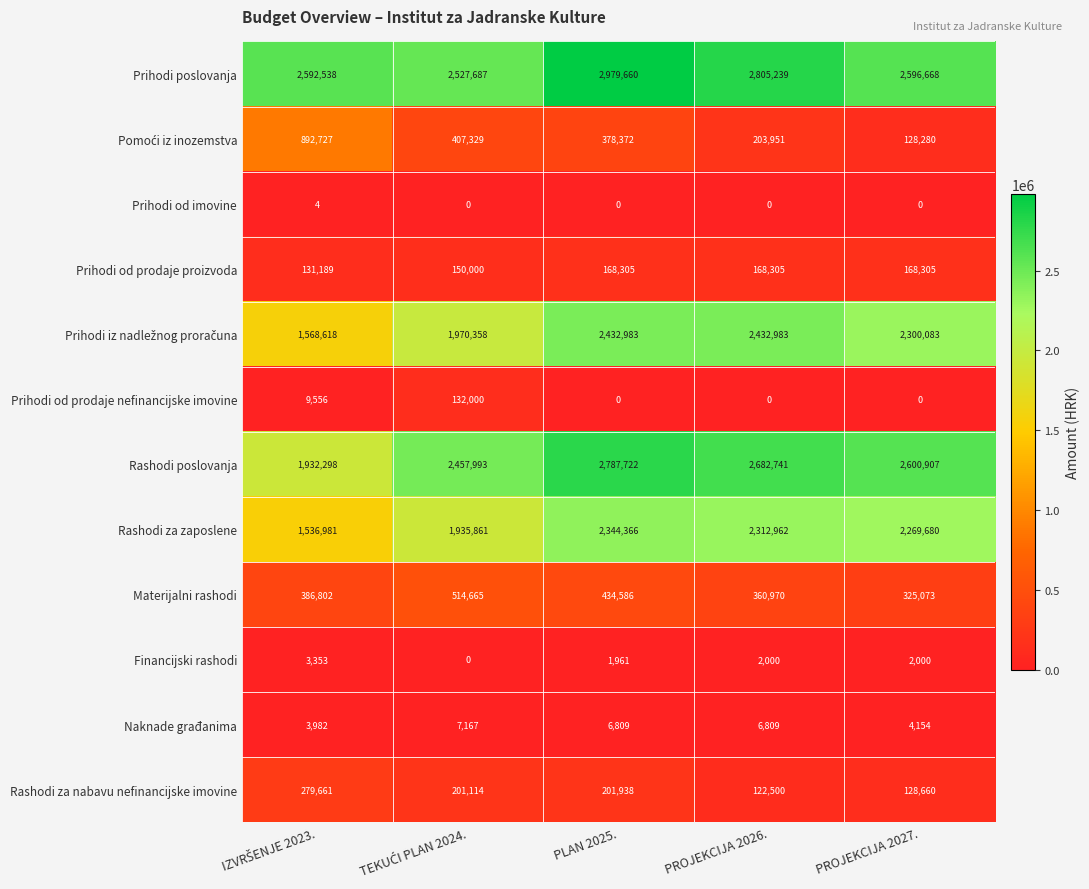

The value of Naknade građanima at PROJEKCIJA 2027. is 6760. True or false?

False